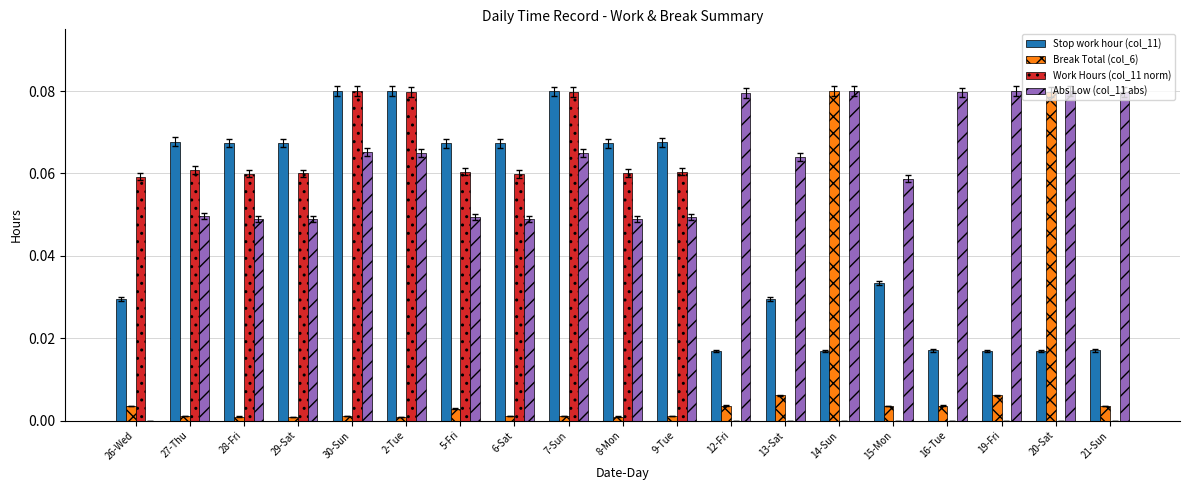

Is it true that Stop work hour (col_11) equals 0.0 at 28-Fri?

False